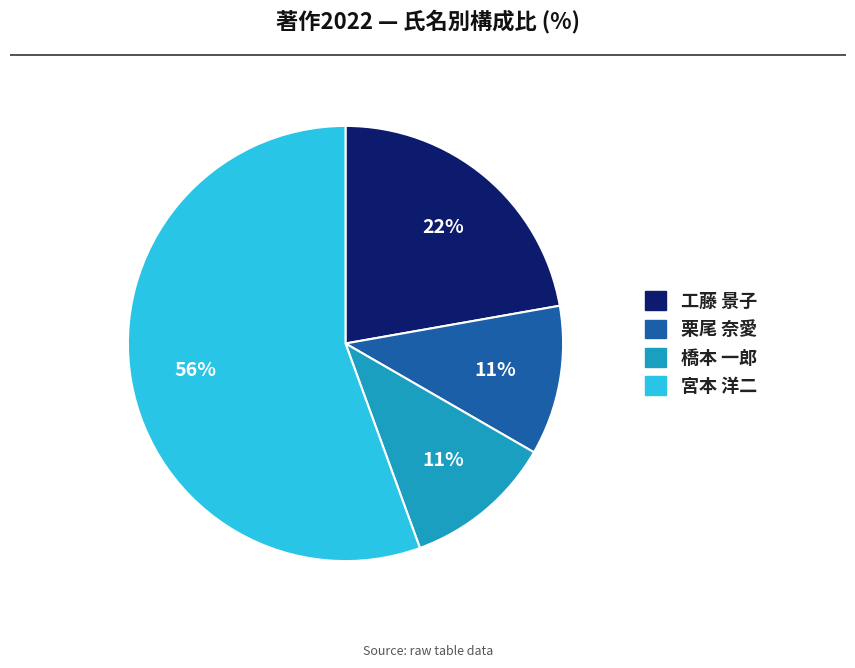

Count the number of slices in the pie.

4